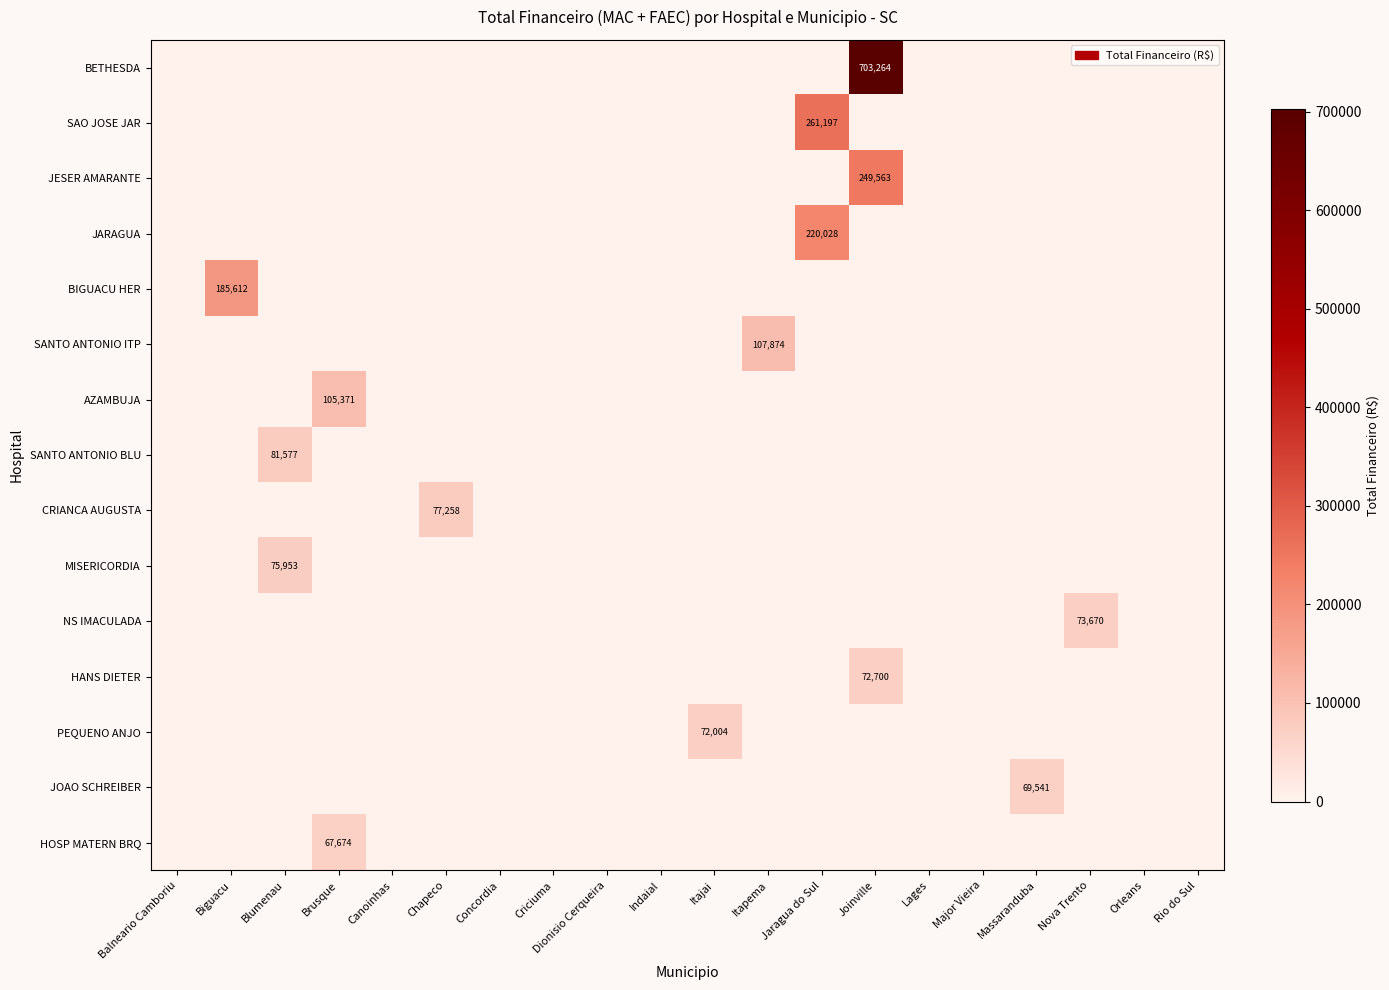

True or false: MISERICORDIA has a value of 119383 at Blumenau.

False